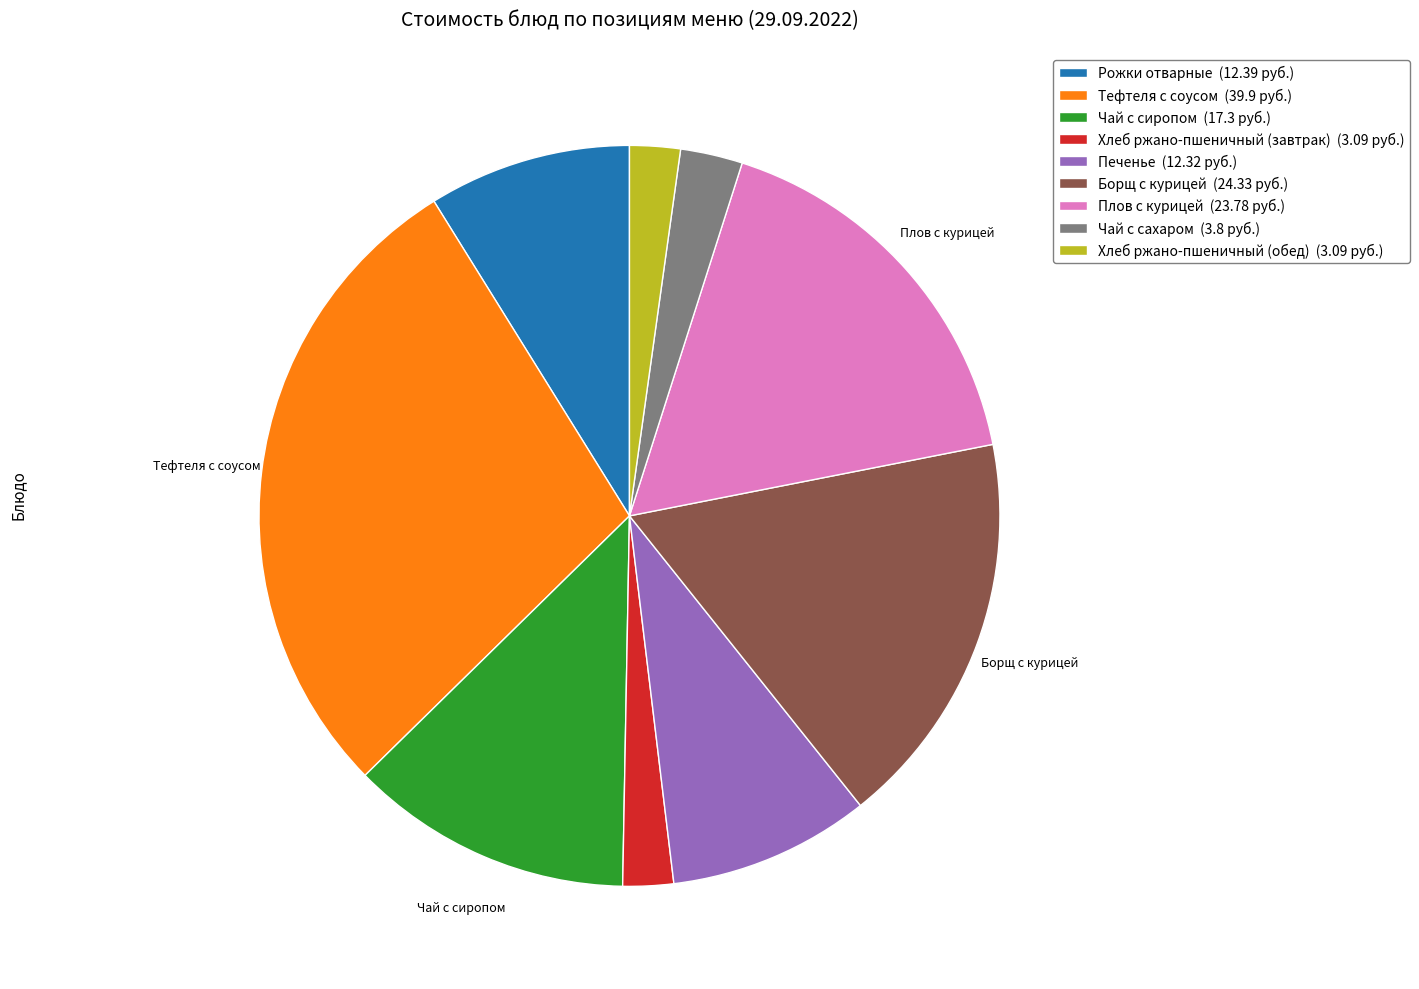

Which has a higher value, Печенье or Борщ с курицей?

Борщ с курицей